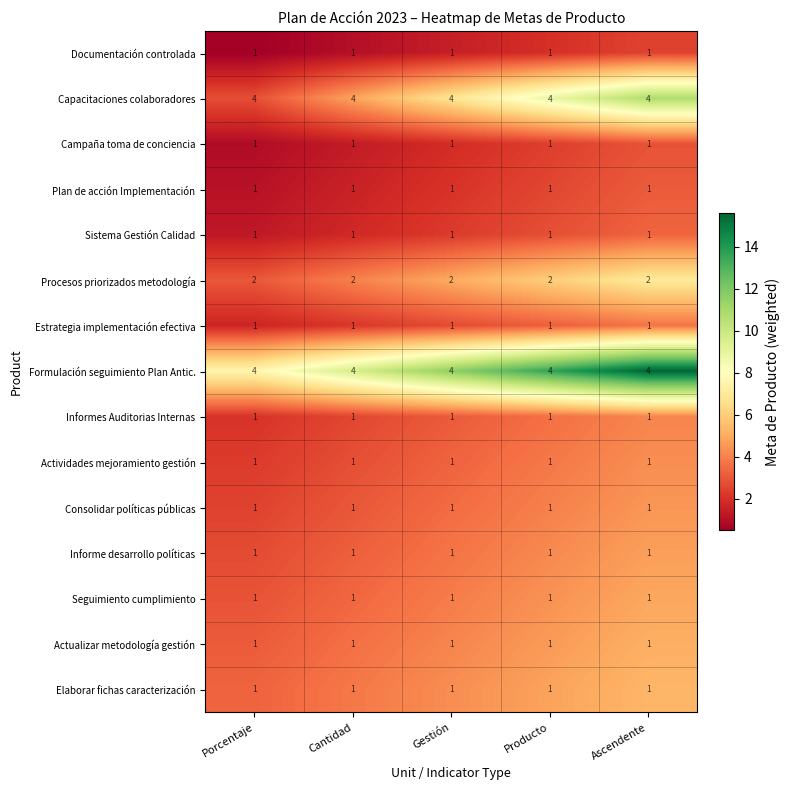

What is the difference between the highest and lowest values at Producto?

3